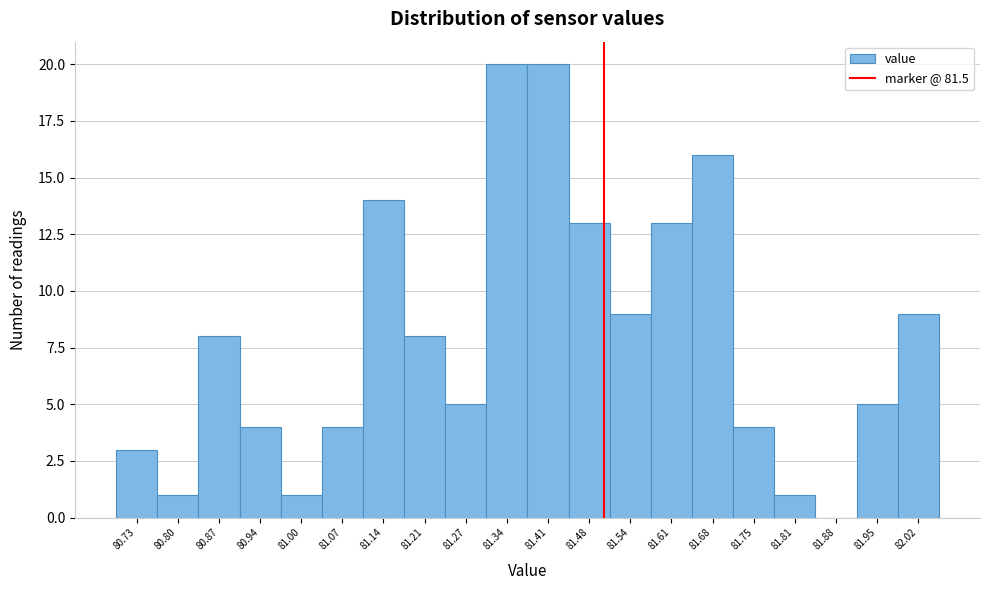

Reading left to right, list every bar in this chart as the range it spans on the x-axis followed by its height. Neither the bar edges nor the heights are printed on the chart, so give them approximately, as read against the axes.

80.70 to 80.77: 3
80.77 to 80.84: 1
80.84 to 80.90: 8
80.90 to 80.97: 4
80.97 to 81.04: 1
81.04 to 81.11: 4
81.11 to 81.17: 14
81.17 to 81.24: 8
81.24 to 81.31: 5
81.31 to 81.38: 20
81.38 to 81.44: 20
81.44 to 81.51: 13
81.51 to 81.58: 9
81.58 to 81.65: 13
81.65 to 81.71: 16
81.71 to 81.78: 4
81.78 to 81.85: 1
81.85 to 81.92: 0
81.92 to 81.98: 5
81.98 to 82.05: 9